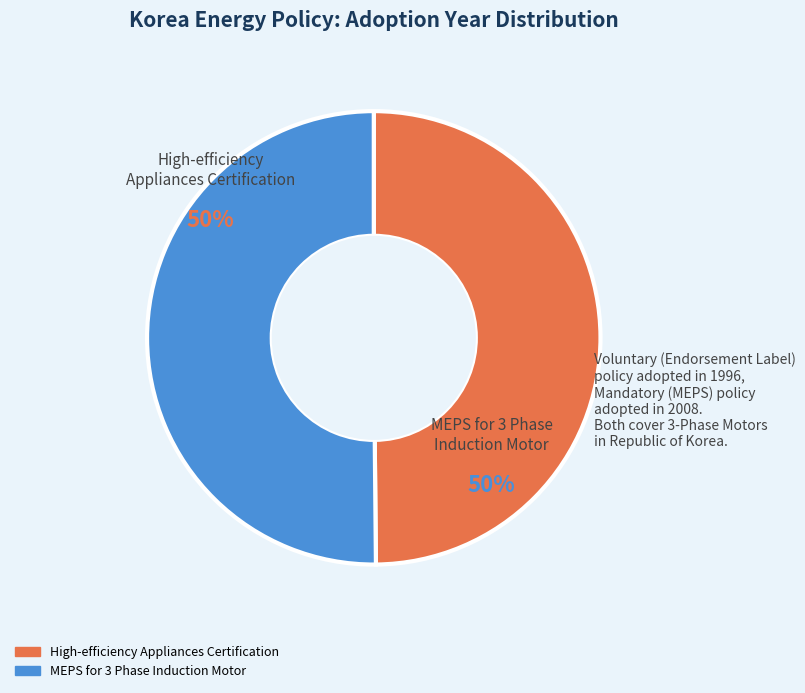

Approximately how many times larger is the value at High-efficiency Appliances Certification compared to MEPS for 3 Phase Induction Motor?

1.0